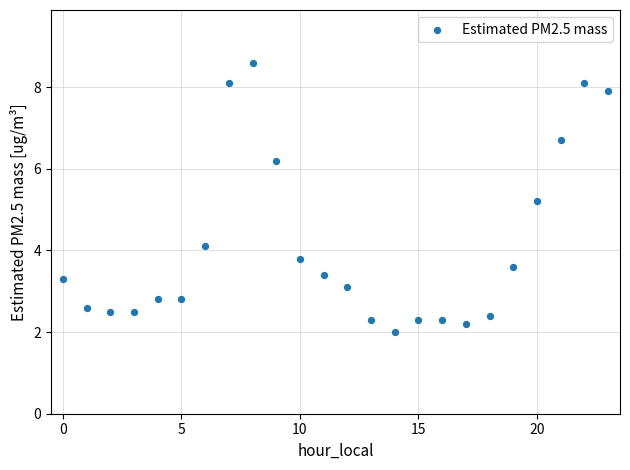

What is the range of Y values (max minus min)?

6.6